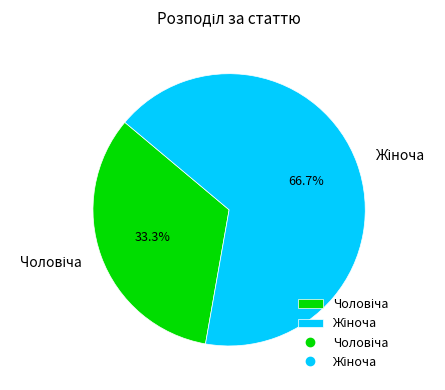

Is there a majority slice in this chart?

Yes